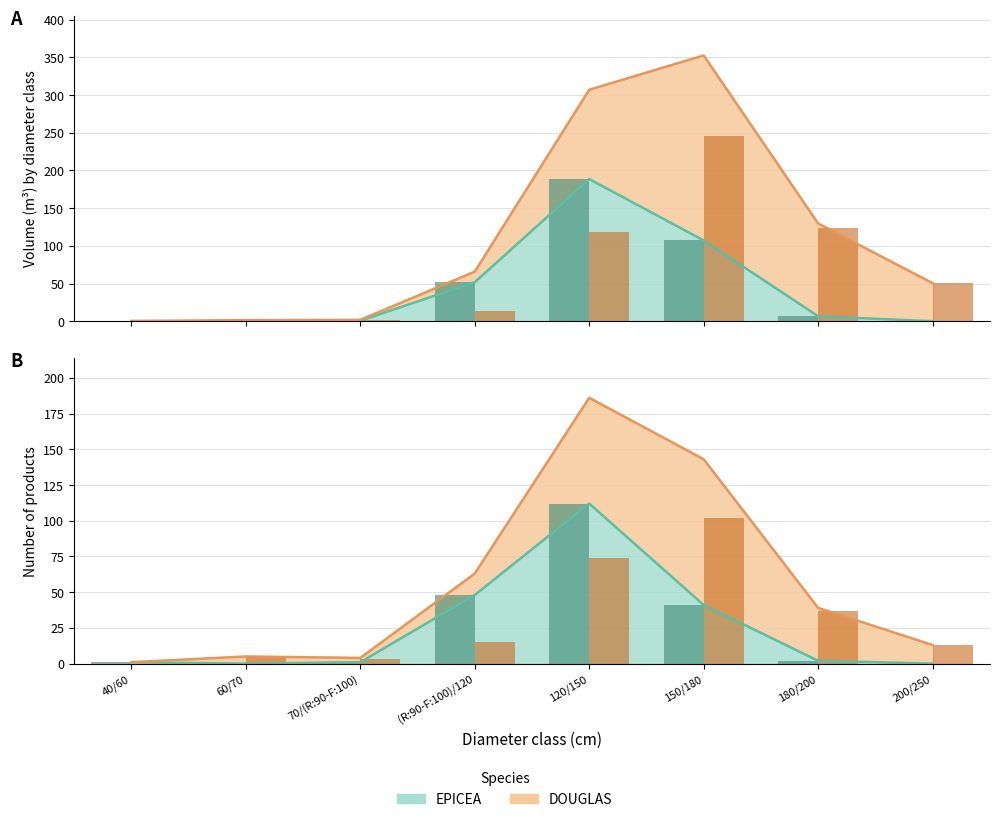

At which category does the chart reach its minimum across all series?

60/70